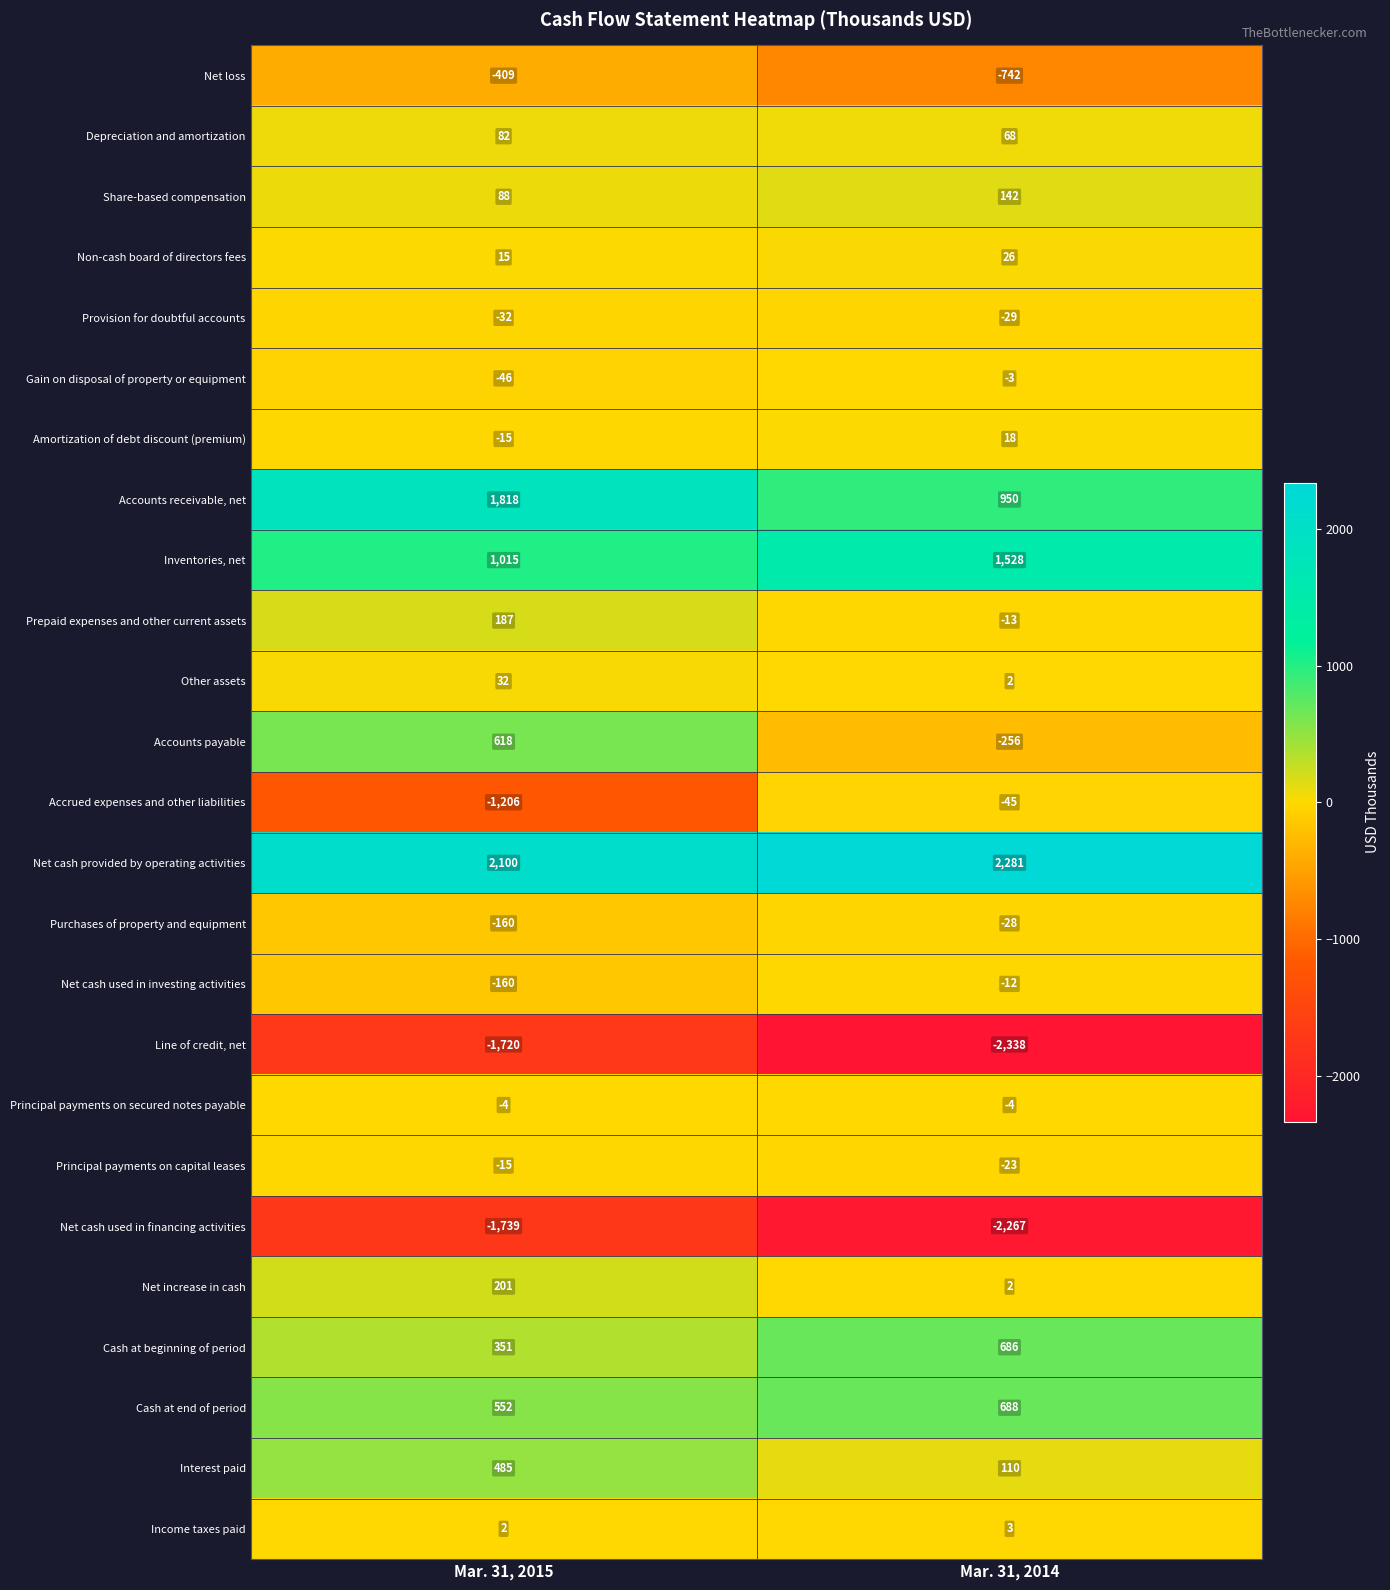

List the series in order of their peak value, highest first.

Net cash provided by operating activities, Accounts receivable, net, Inventories, net, Cash at end of period, Cash at beginning of period, Accounts payable, Interest paid, Net increase in cash, Prepaid expenses and other current assets, Share-based compensation, Depreciation and amortization, Other assets, Non-cash board of directors fees, Amortization of debt discount (premium), Income taxes paid, Gain on disposal of property or equipment, Principal payments on secured notes payable, Net cash used in investing activities, Principal payments on capital leases, Purchases of property and equipment, Provision for doubtful accounts, Accrued expenses and other liabilities, Net loss, Line of credit, net, Net cash used in financing activities